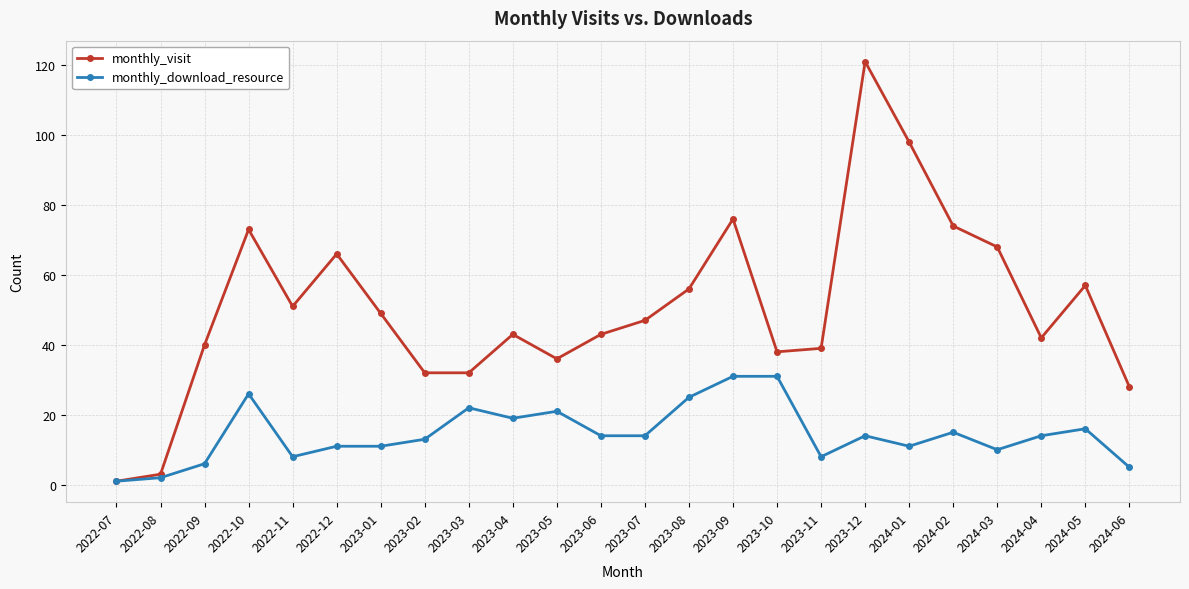

Count the number of categories in the chart.

24